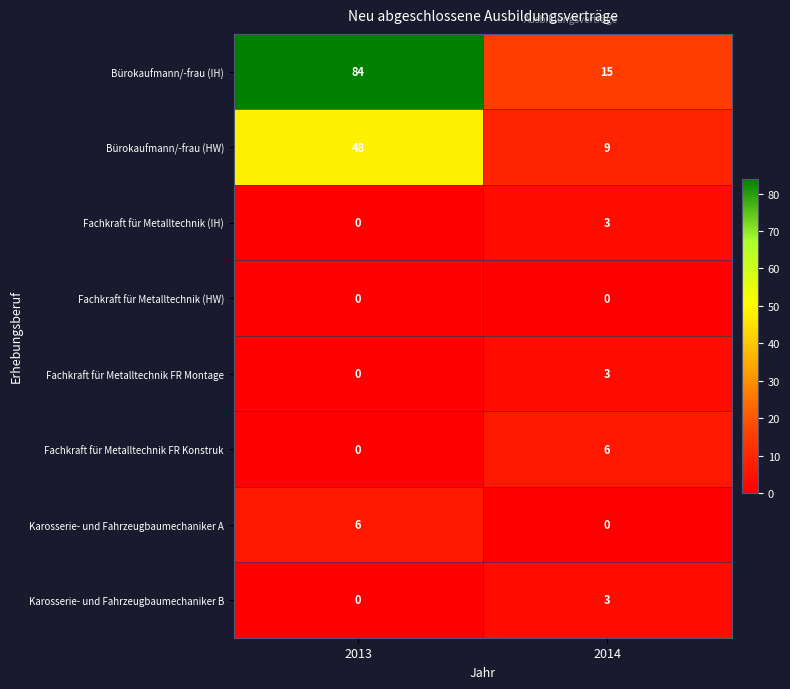

What is the difference between the Fachkraft für Metalltechnik FR Montage values at 2013 and 2014?

3